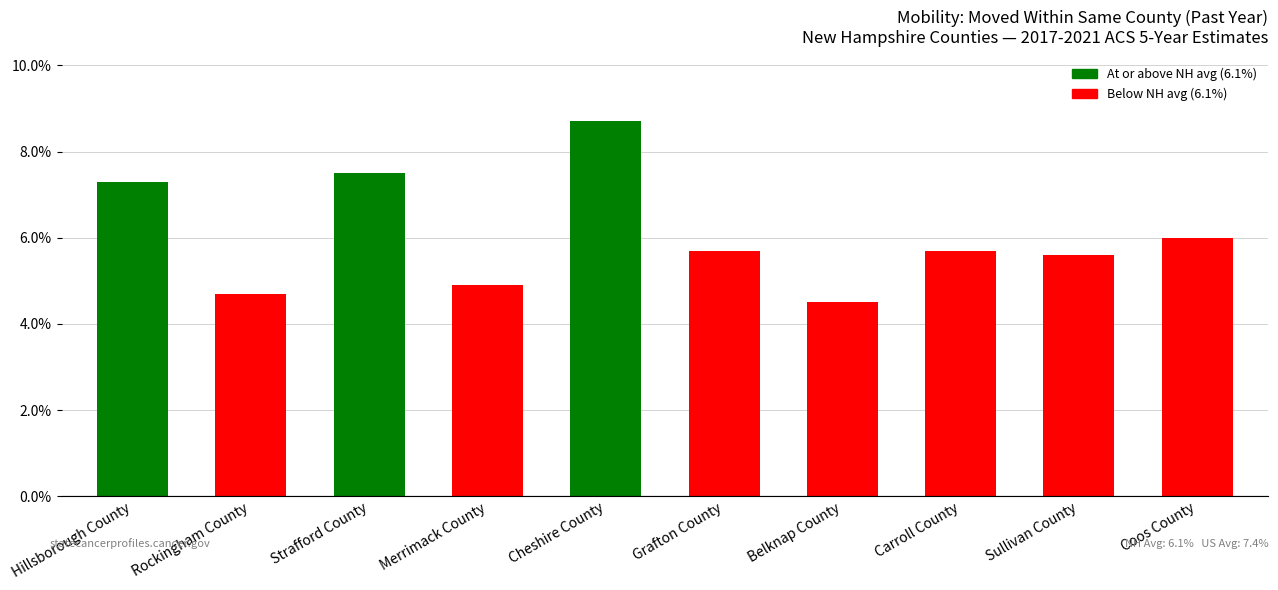

Does the chart contain stacked bars?

No